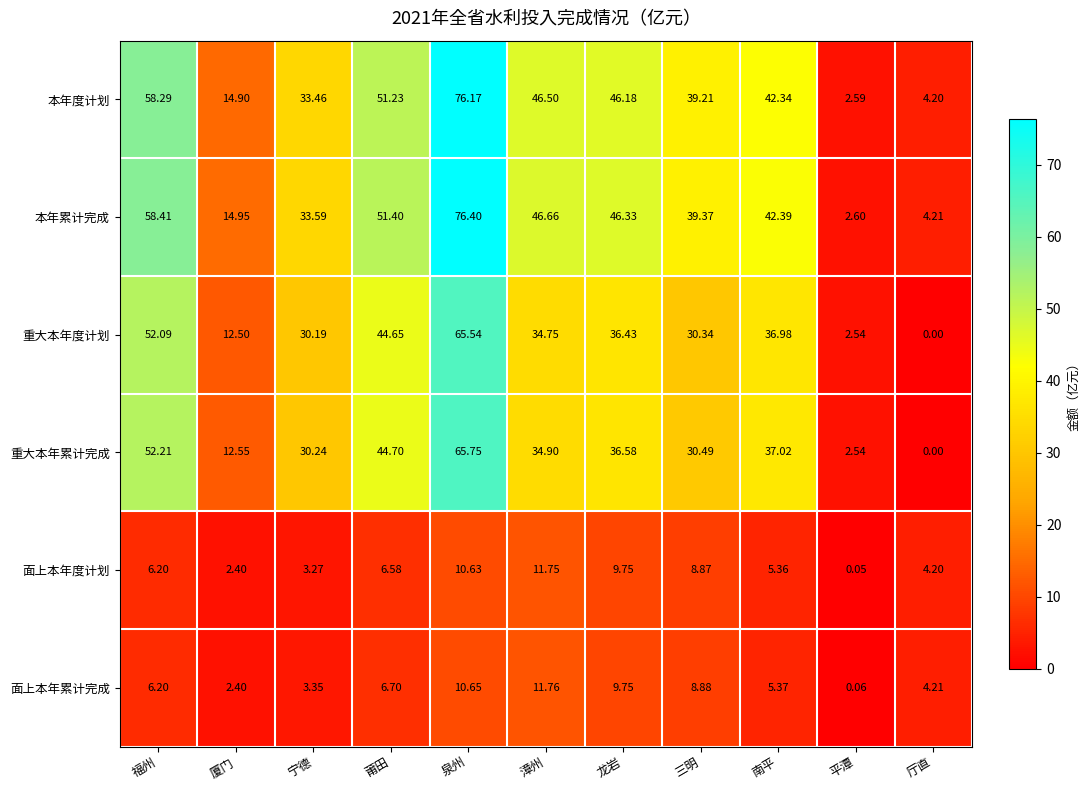

Which series has the widest spread of values?

本年累计完成